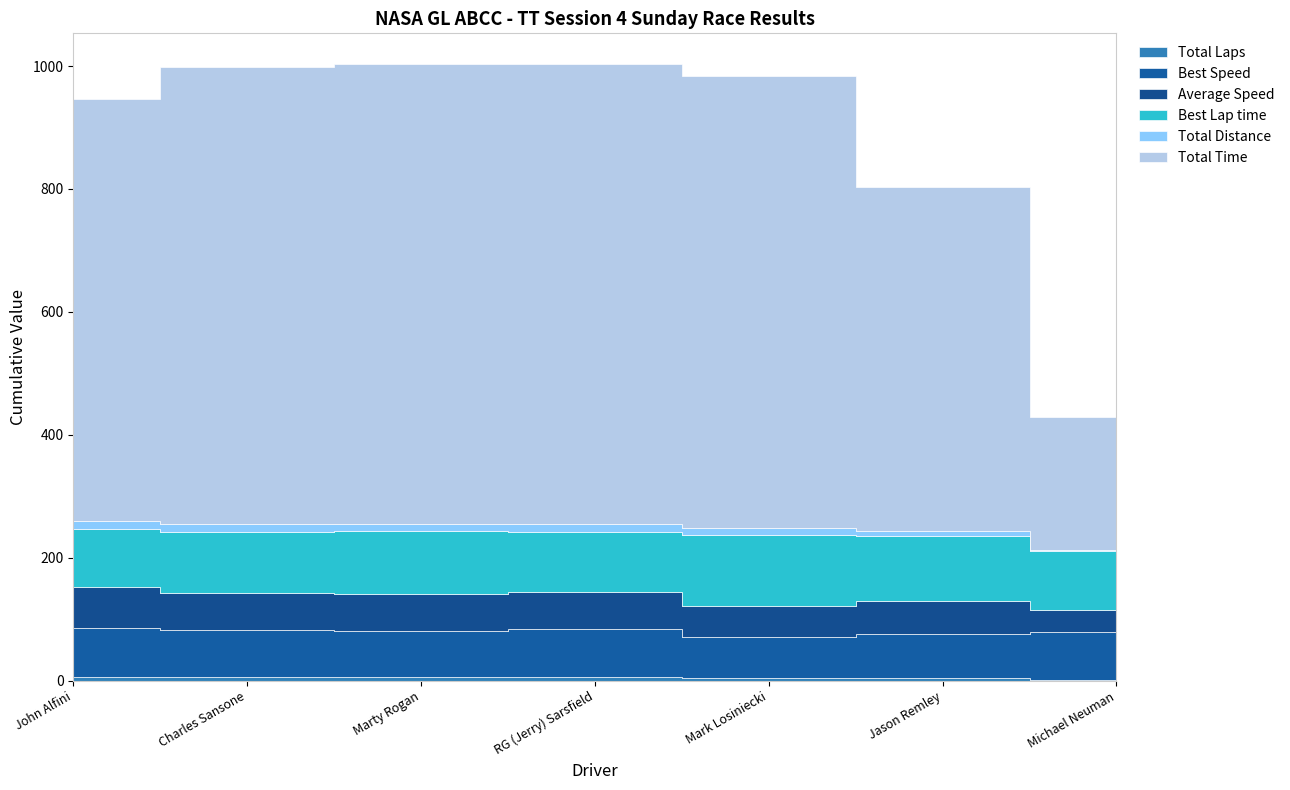

The Total Distance series shows 8.7 at RG (Jerry) Sarsfield. True or false?

False